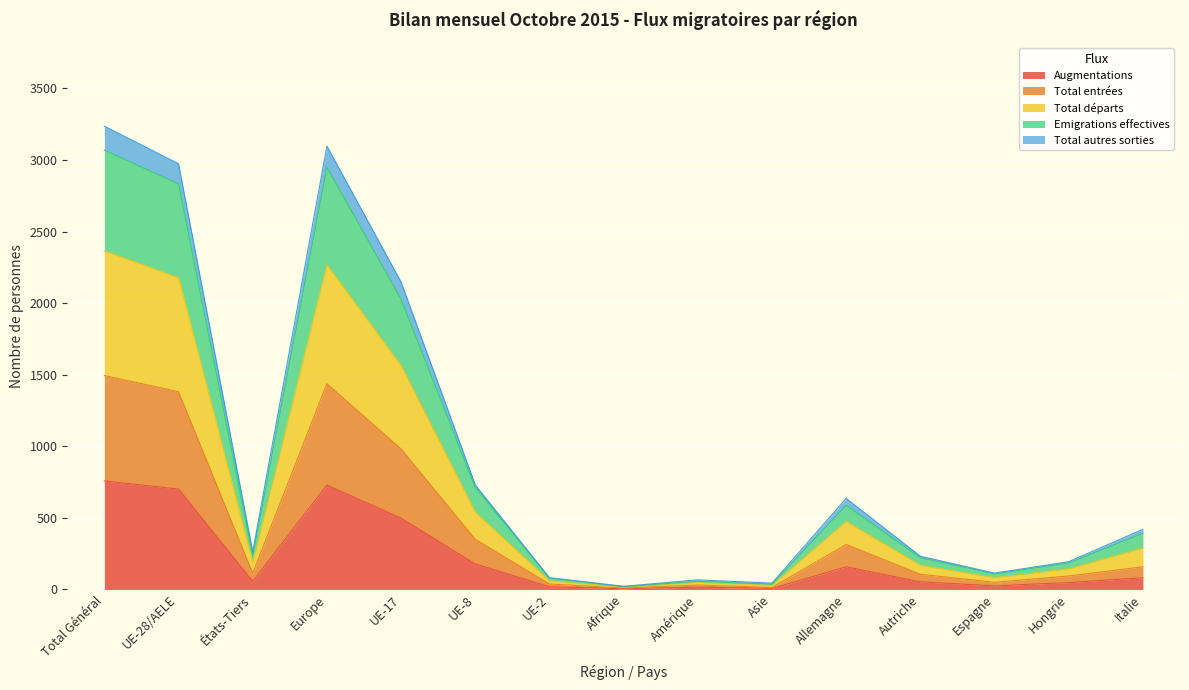

How many interior local peaks does the Emigrations effectives series have?

3